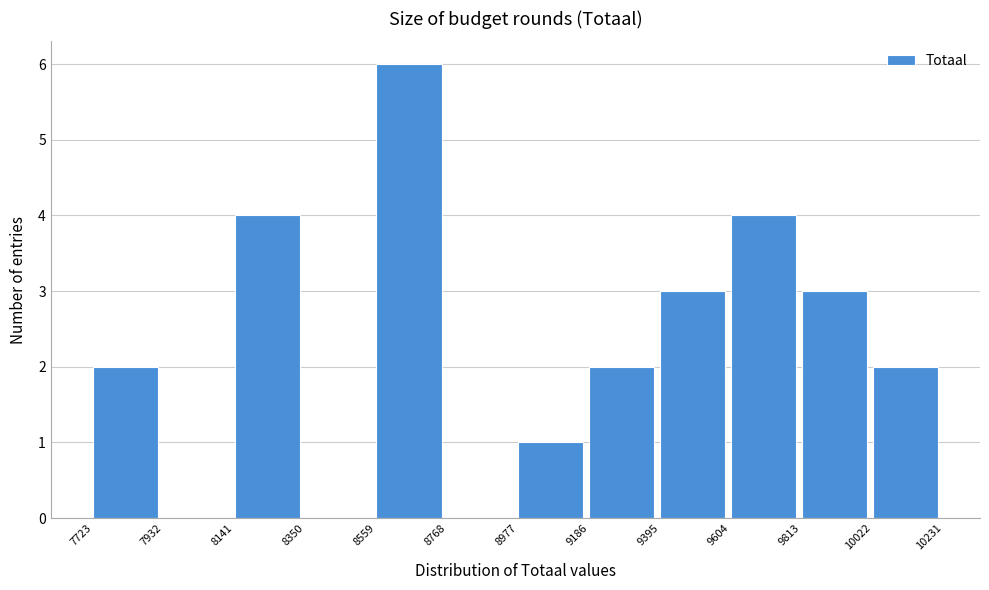

Over which range of the x-axis is the bar tallest?

8559 to 8768